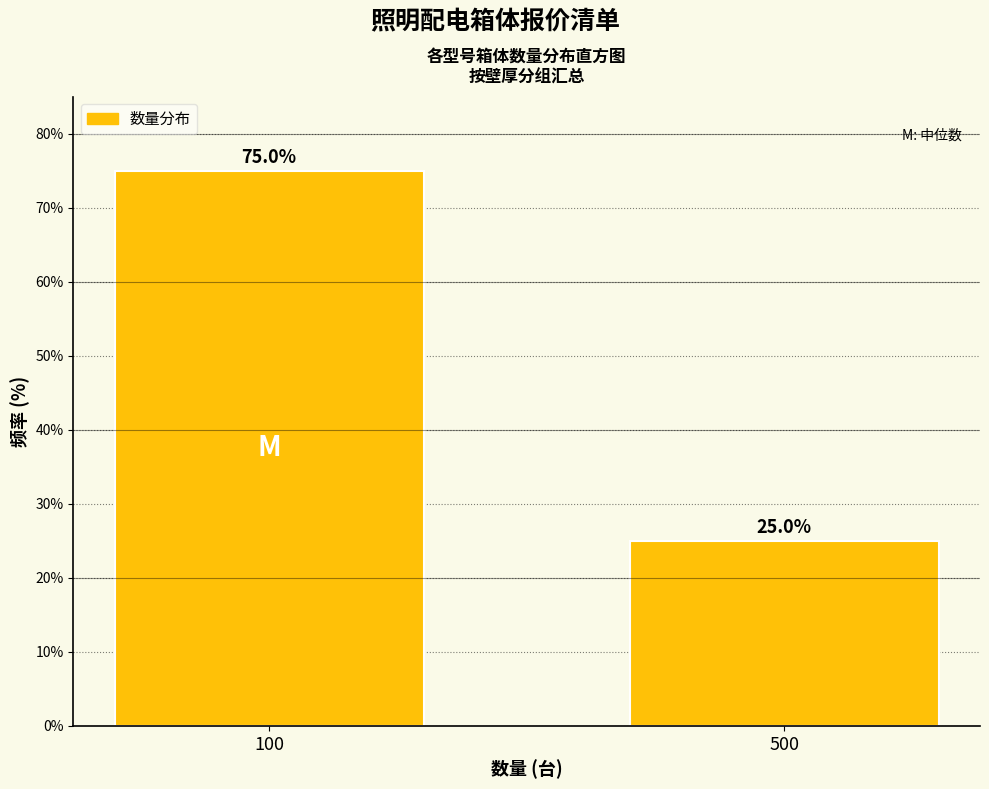

Reading left to right, extract all data points from this chart.

75	25